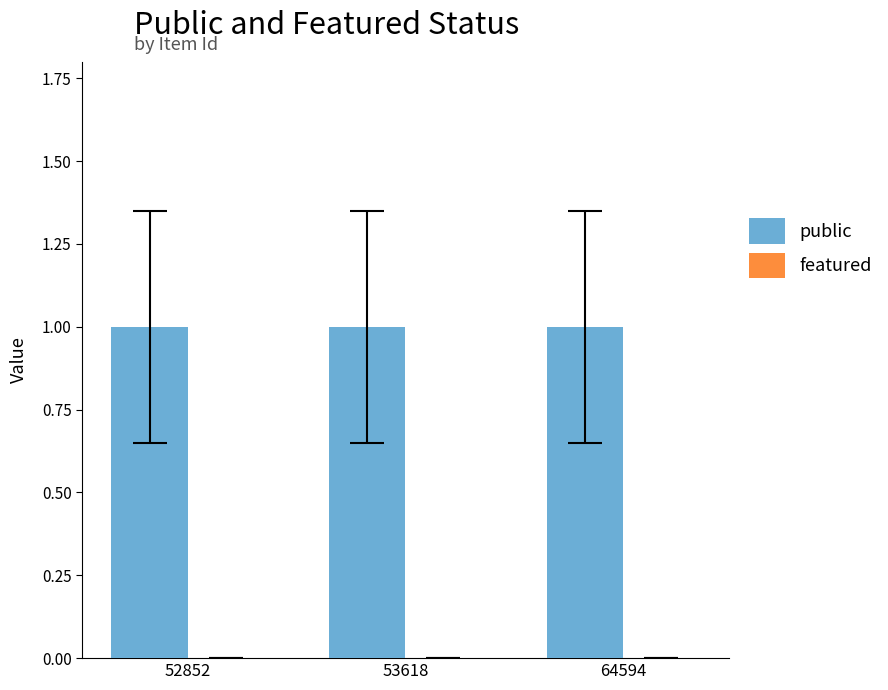

How many bars are there in total?

6